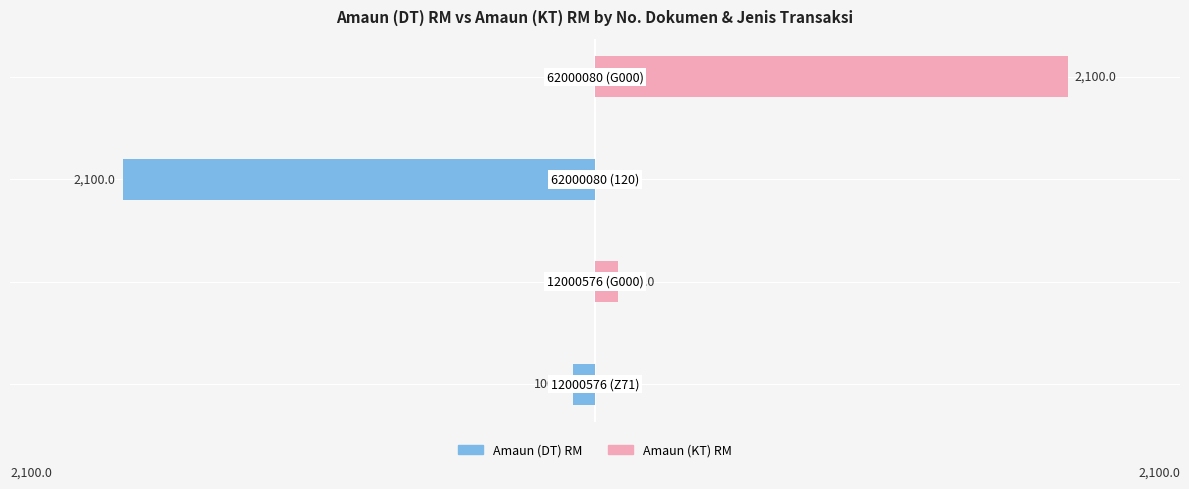

Rank the series by their average value, from highest to lowest.

Amaun (KT) RM, Amaun (DT) RM